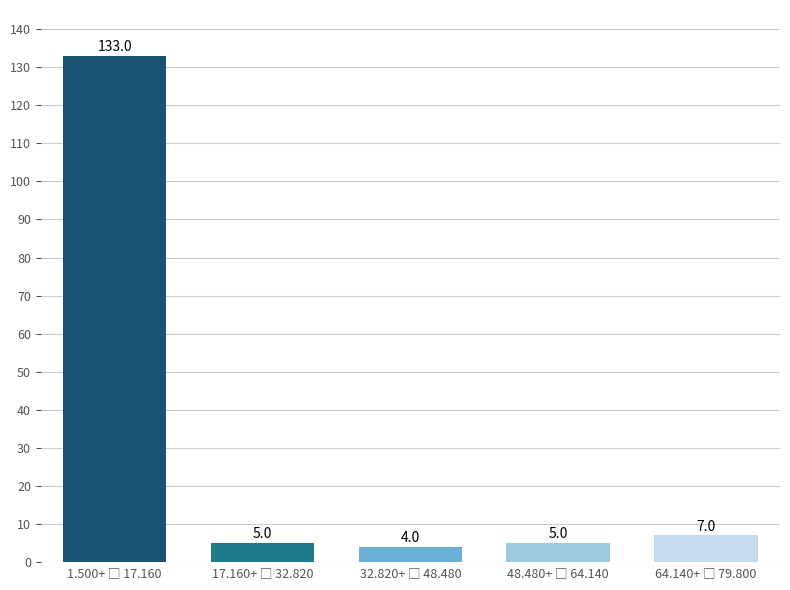

Reading left to right, transcribe all the data shown in this chart.

133	5	4	5	7